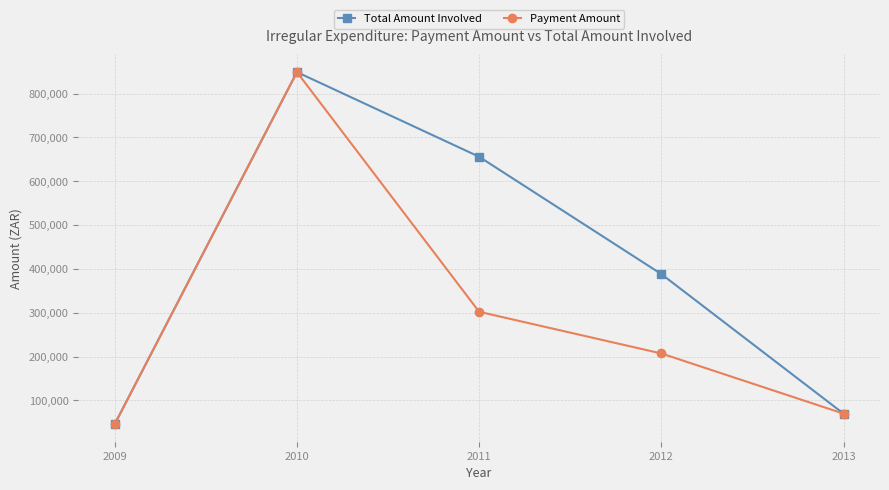

What is the difference between the second highest and minimum values in the Payment Amount series?

256247.9